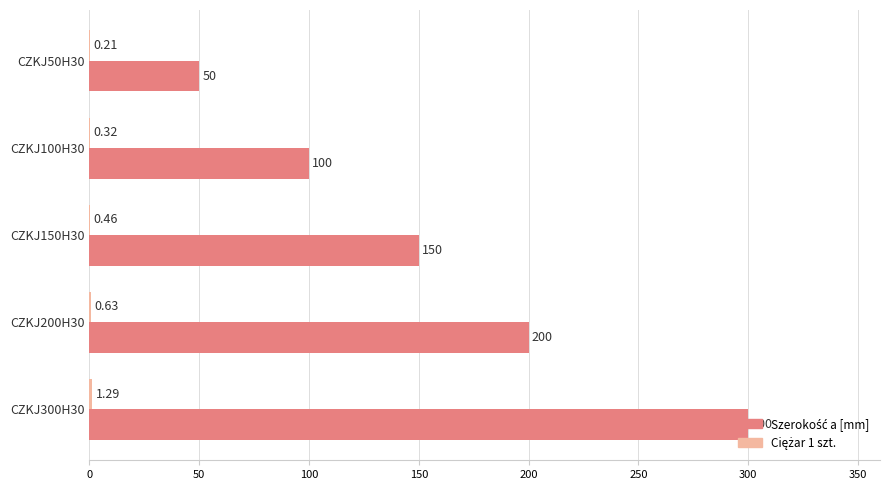

At which category is the sum across all series the highest?

CZKJ300H30